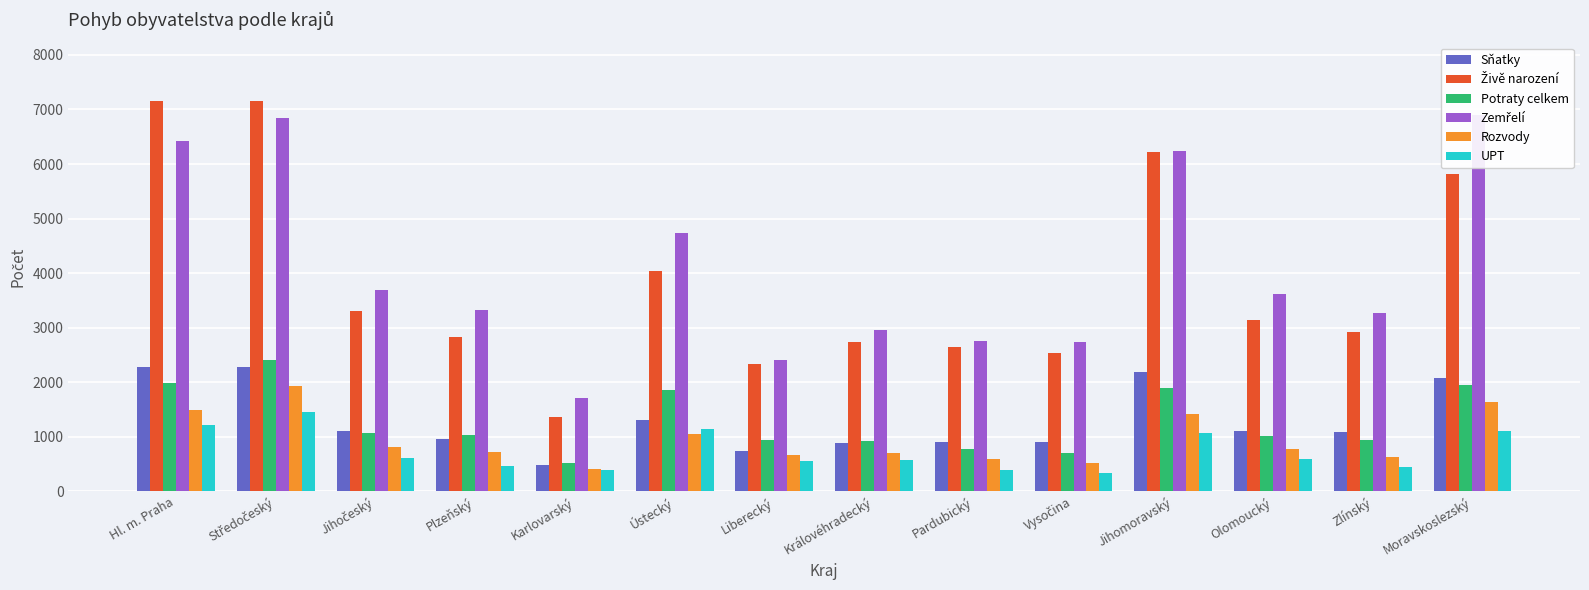

Which series has the largest total across all categories?

Zemřelí